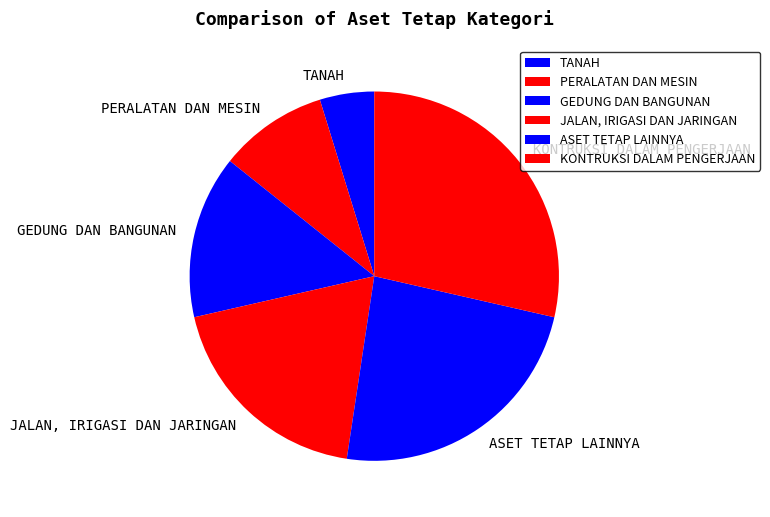

Do PERALATAN DAN MESIN and KONTRUKSI DALAM PENGERJAAN together represent more than half of the pie?

No